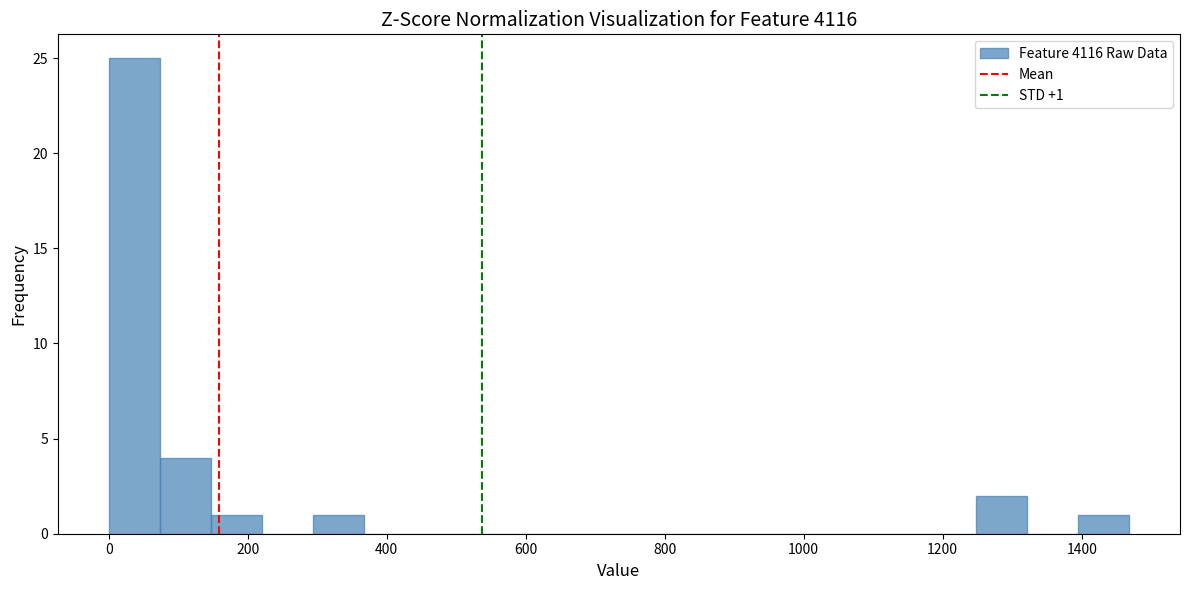

Read against the x-axis, roughly where is the centre of the tallest bar?

40